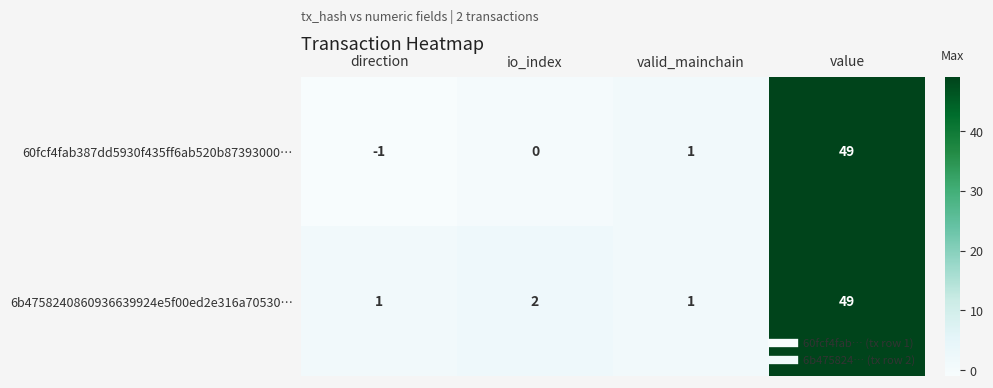

Where is 60fcf4fab387dd5930f435ff6ab520b87393000… nearest to the value 24?

valid_mainchain